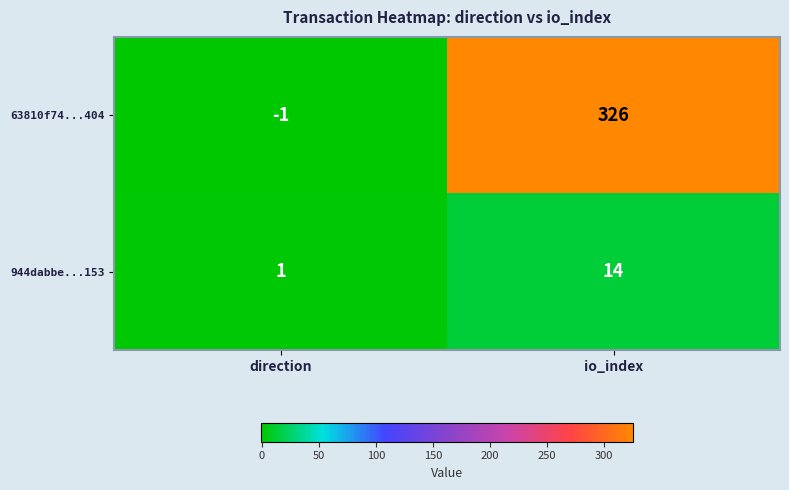

How many distinct data groups are displayed?

2